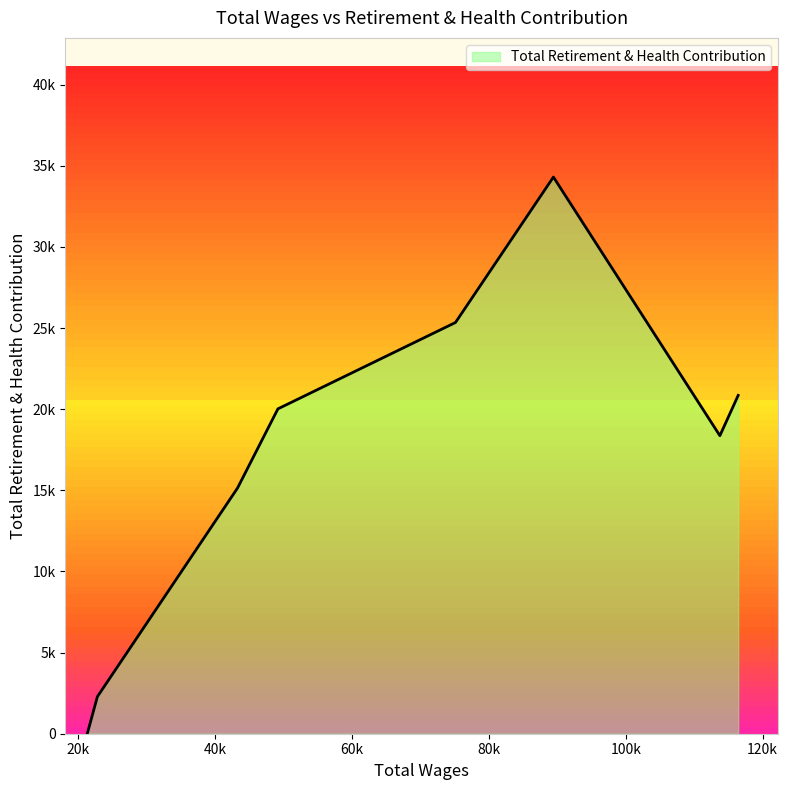

Is this an area chart (filled region under the line)?

Yes